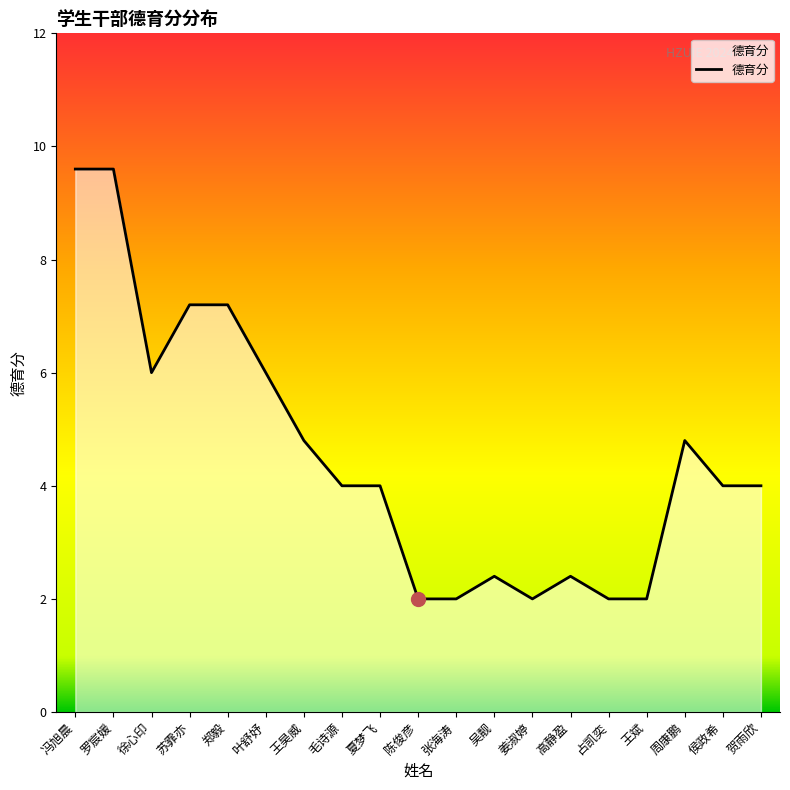

What is the sum of the values at 吴靓 and 冯旭晨?

12.0